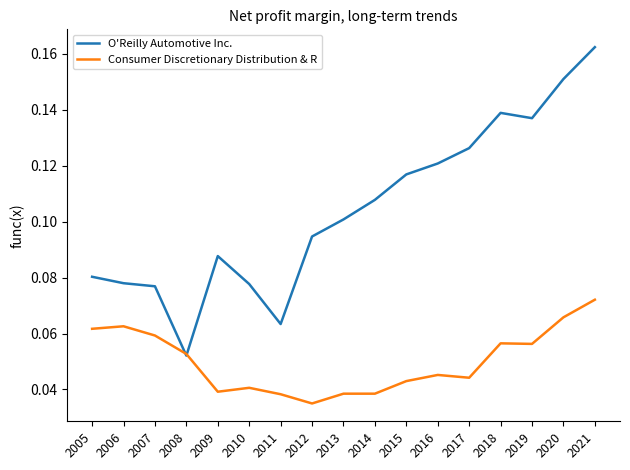

Which series has the largest total across all categories?

O'Reilly Automotive Inc.